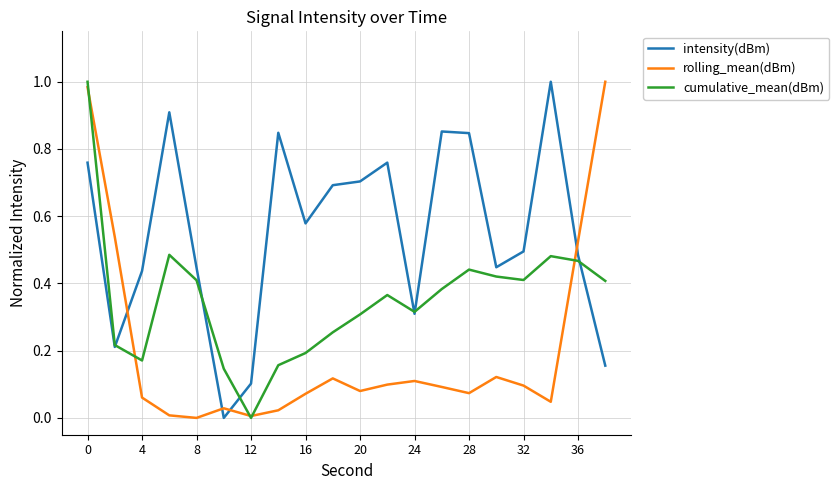

Which series ends up on top after the final intersection of rolling_mean(dBm) and intensity(dBm)?

rolling_mean(dBm)